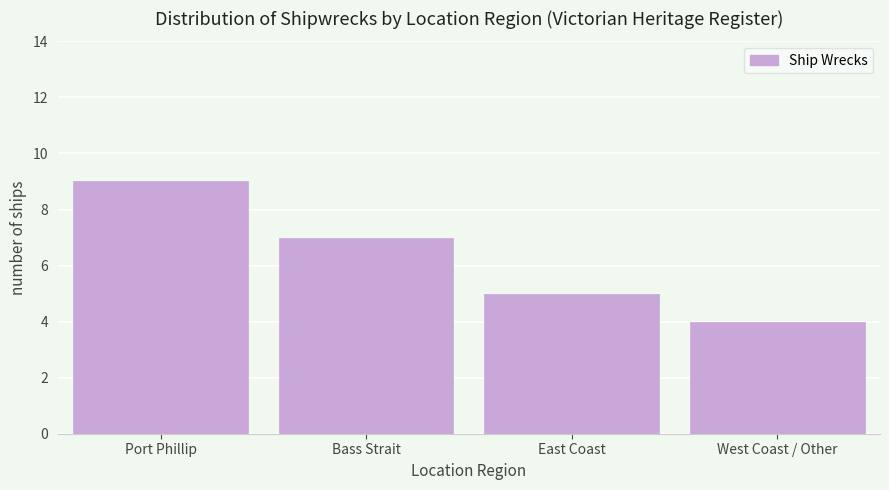

Reading left to right, transcribe all the data shown in this chart.

9	7	5	4